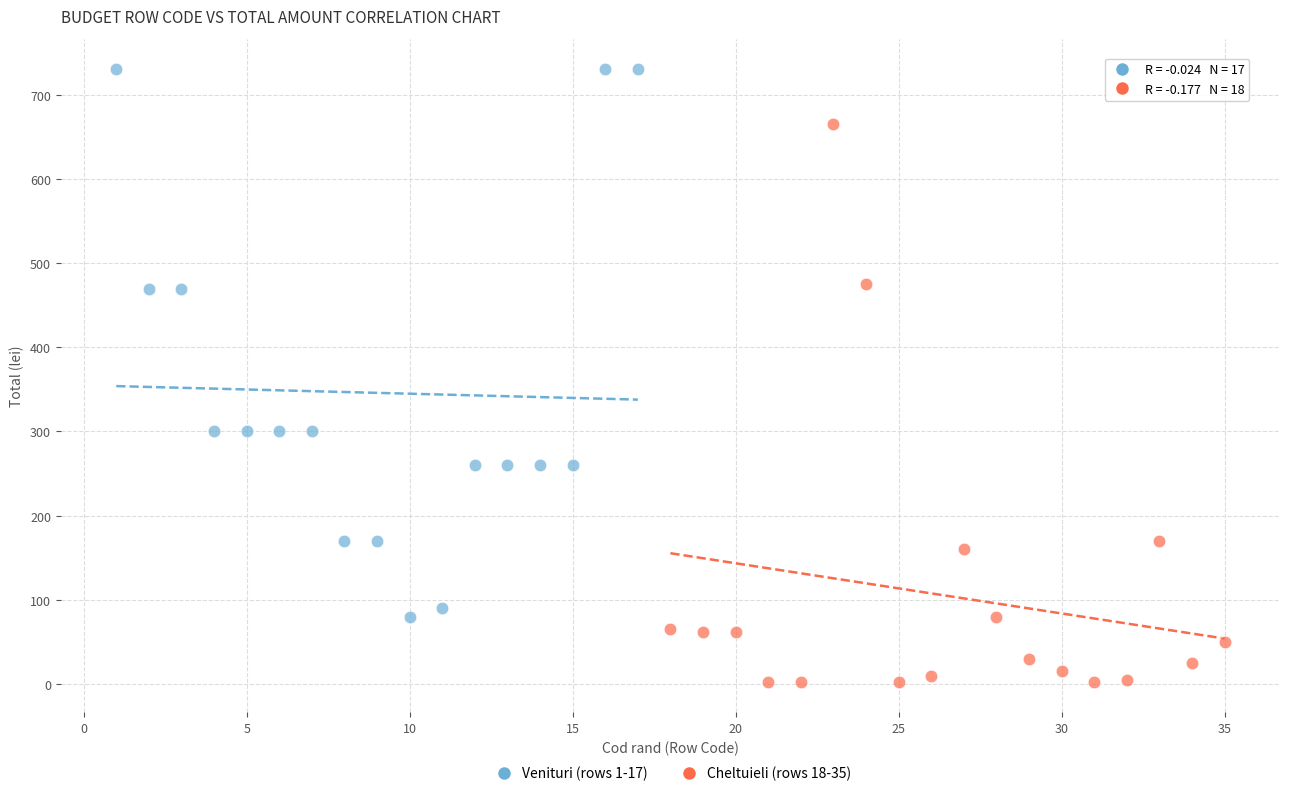

What are all the series names shown in the legend?

Venituri (rows 1-17), Cheltuieli (rows 18-35)